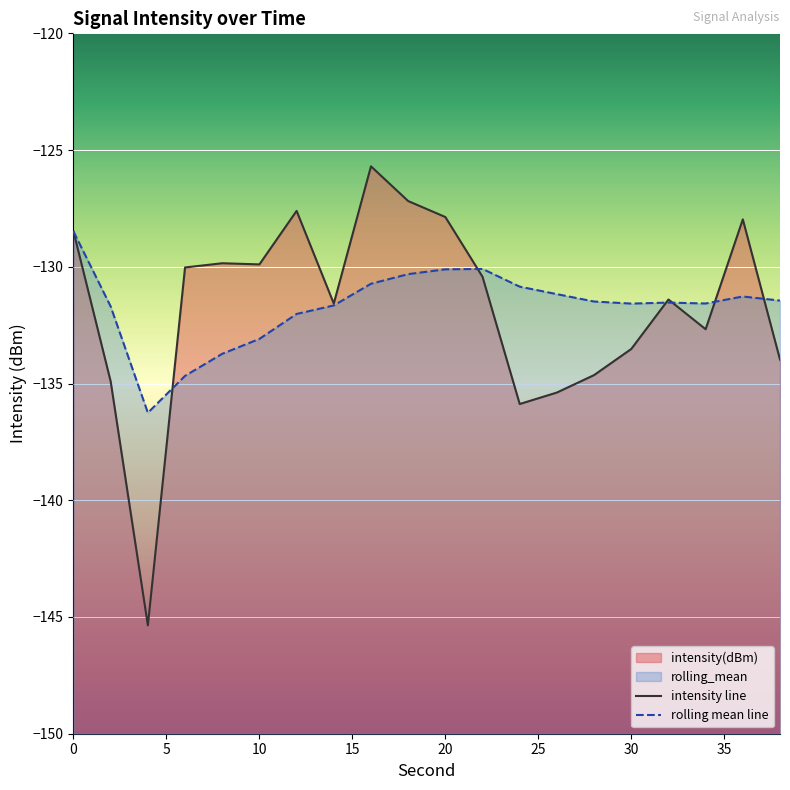

What is the sum of all intensity line values?

-2634.3